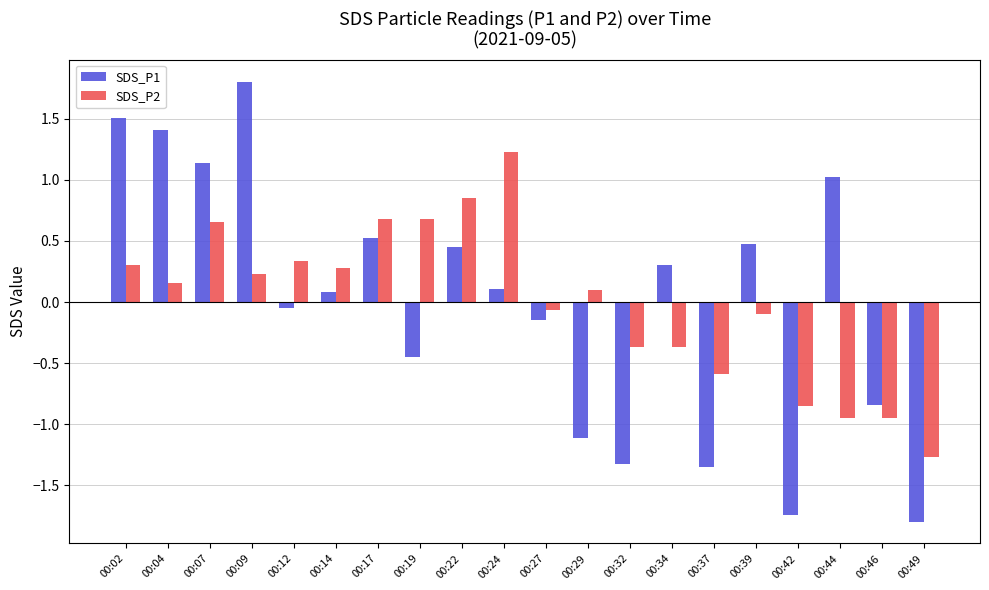

Is it true that SDS_P1 equals 0.3 at 00:34?

True